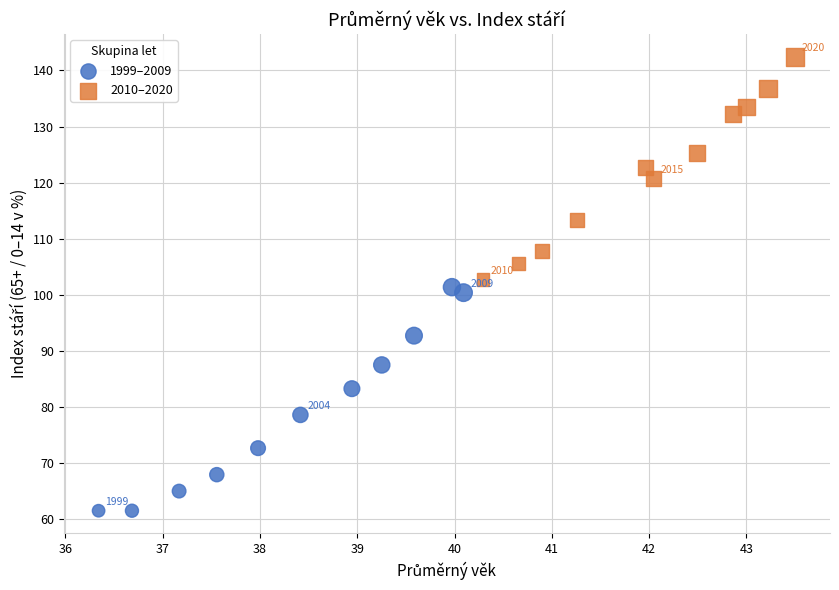

Which series contains the highest Y value?

2010–2020